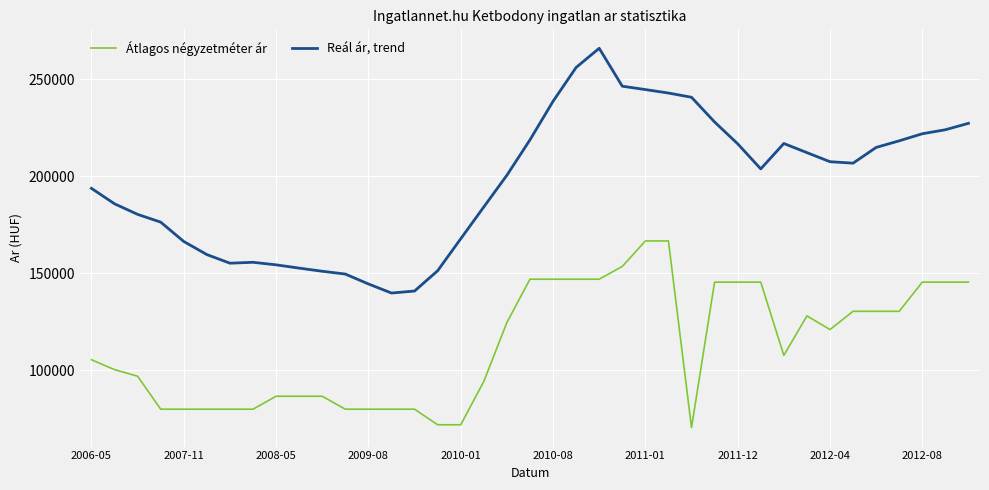

Which series has the largest total across all categories?

Reál ár, trend